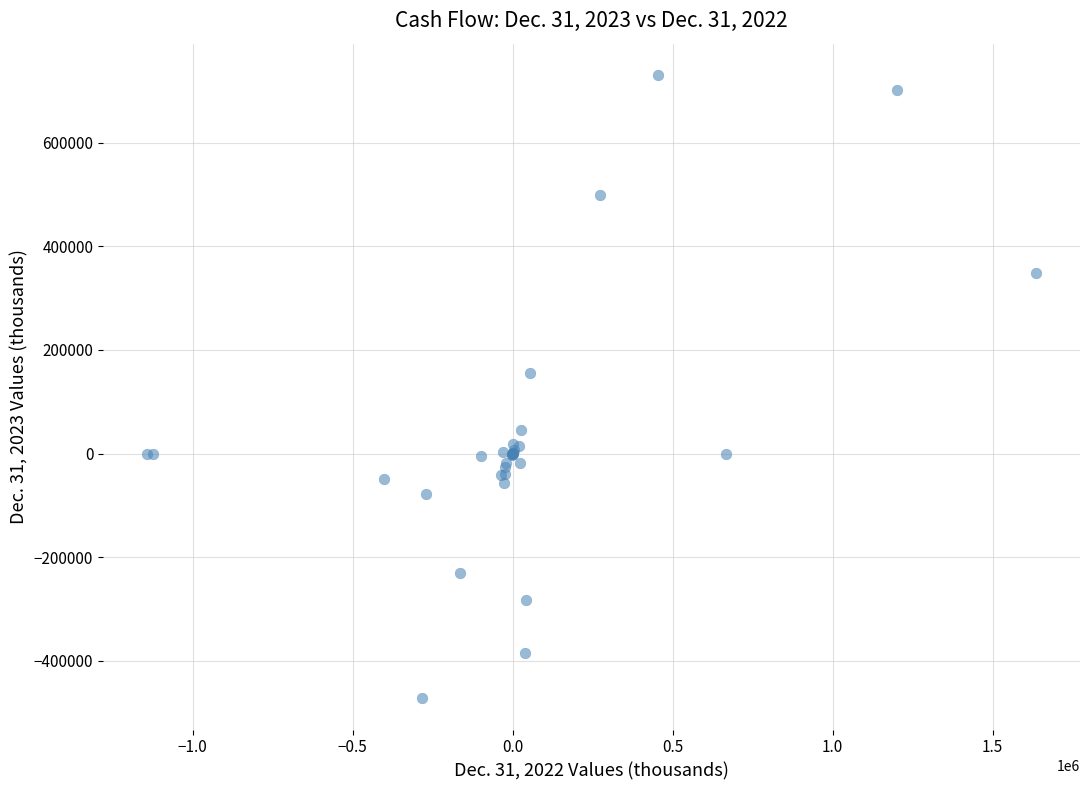

What Y value in the scatter plot is closest to 129233?

154912